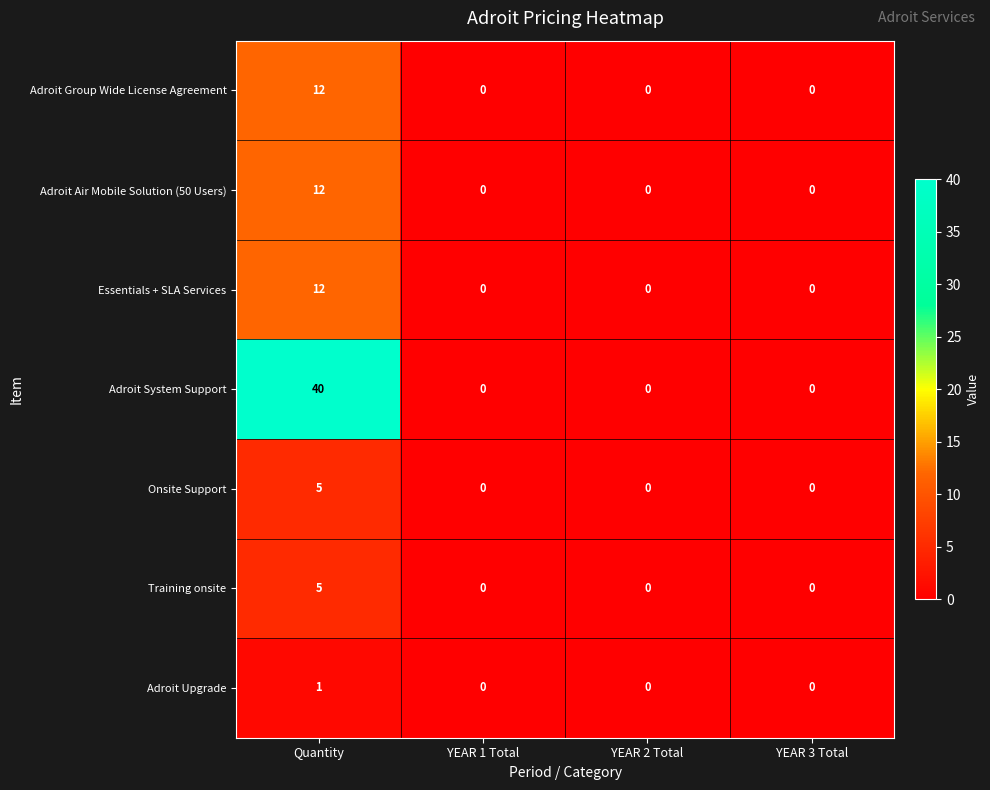

Is the value of Adroit Upgrade at YEAR 2 Total greater than the value of Adroit Group Wide License Agreement at Quantity?

No